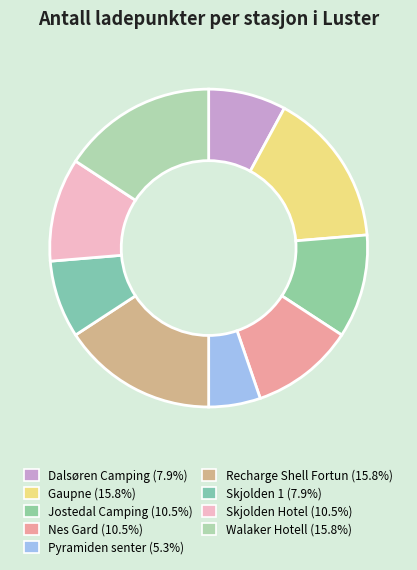

What is the ratio of the value at Gaupne to the value at Recharge Shell Fortun?

1.0